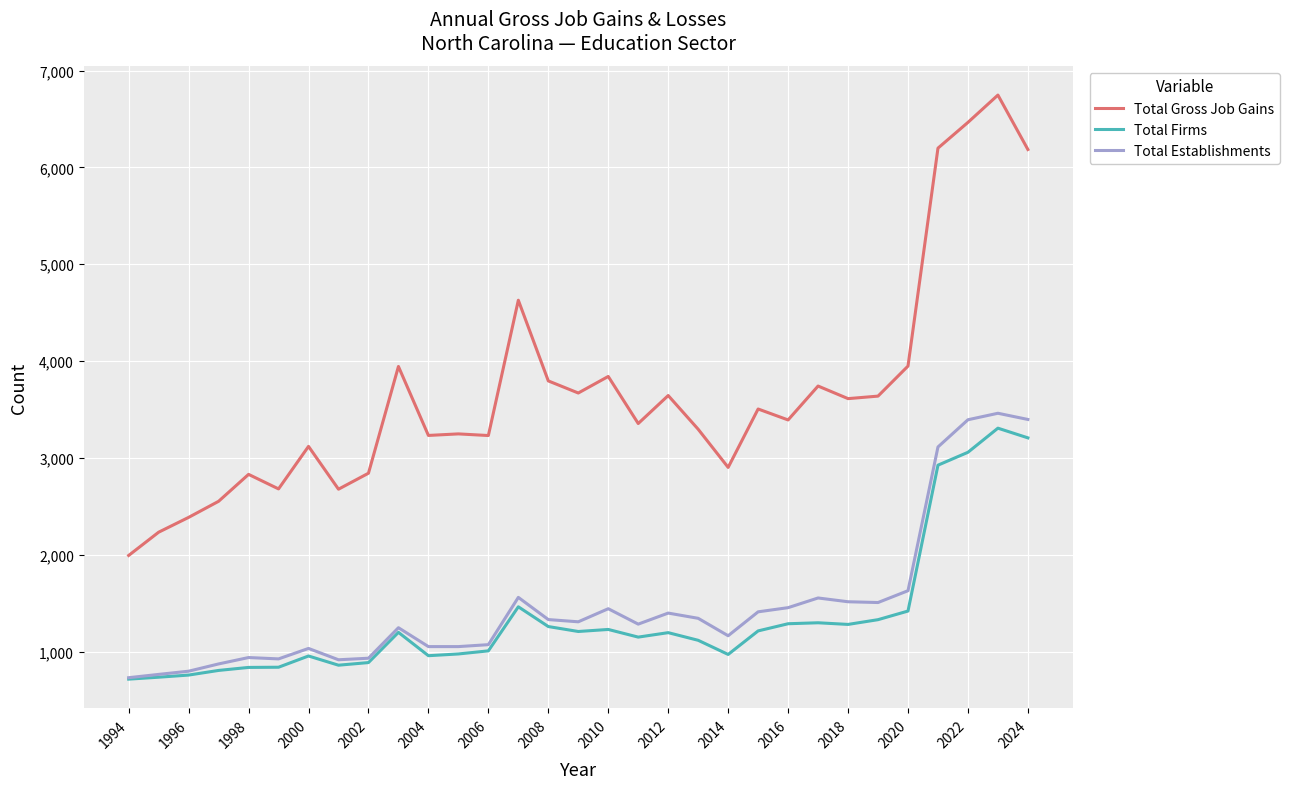

Which series has the widest spread of values?

Total Gross Job Gains